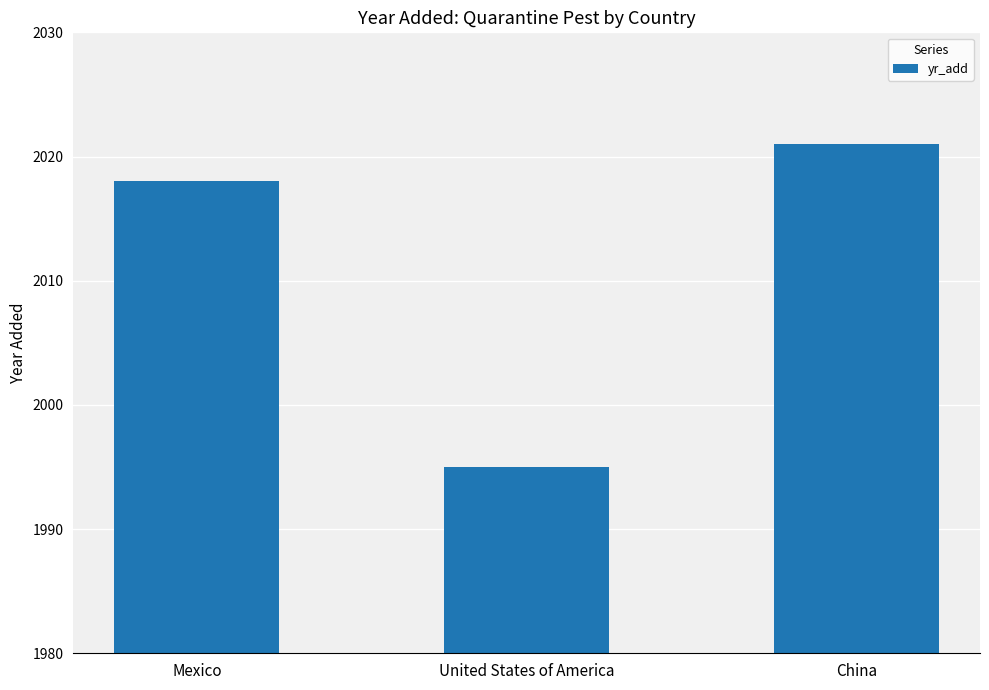

Reading left to right, extract all data points from this chart.

Mexico=2018	United States of America=1995	China=2021